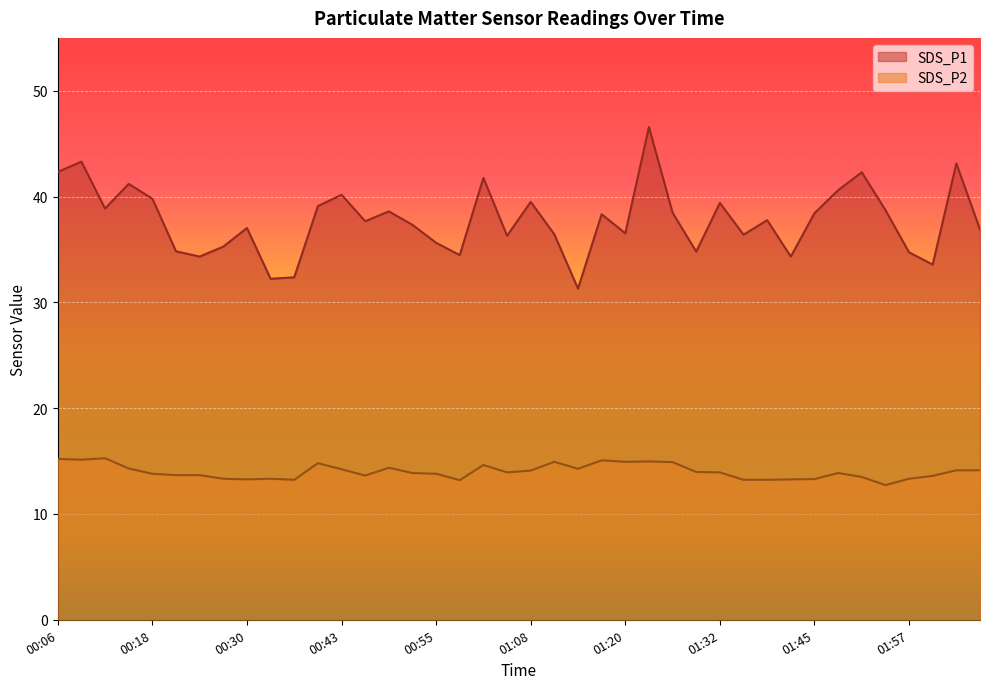

Which series changed the most between 01:17 and 01:57?

SDS_P1